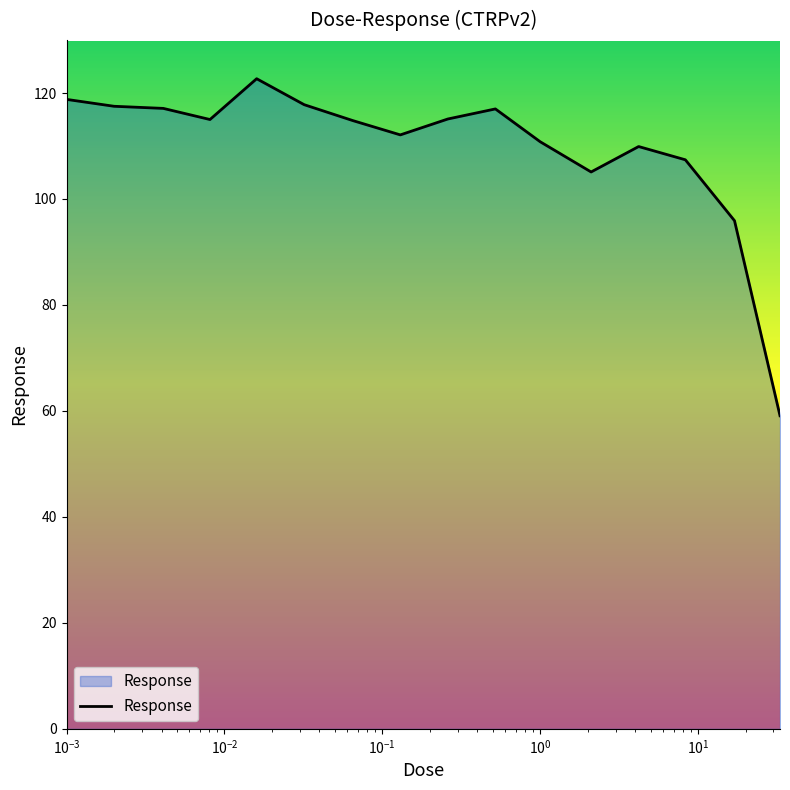

What is the maximum value shown in the chart?

122.7